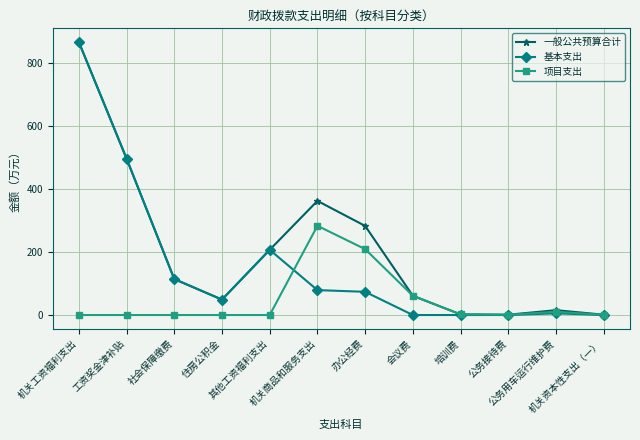

True or false: 一般公共预算合计 has a value of 114.1 at 社会保障缴费.

True